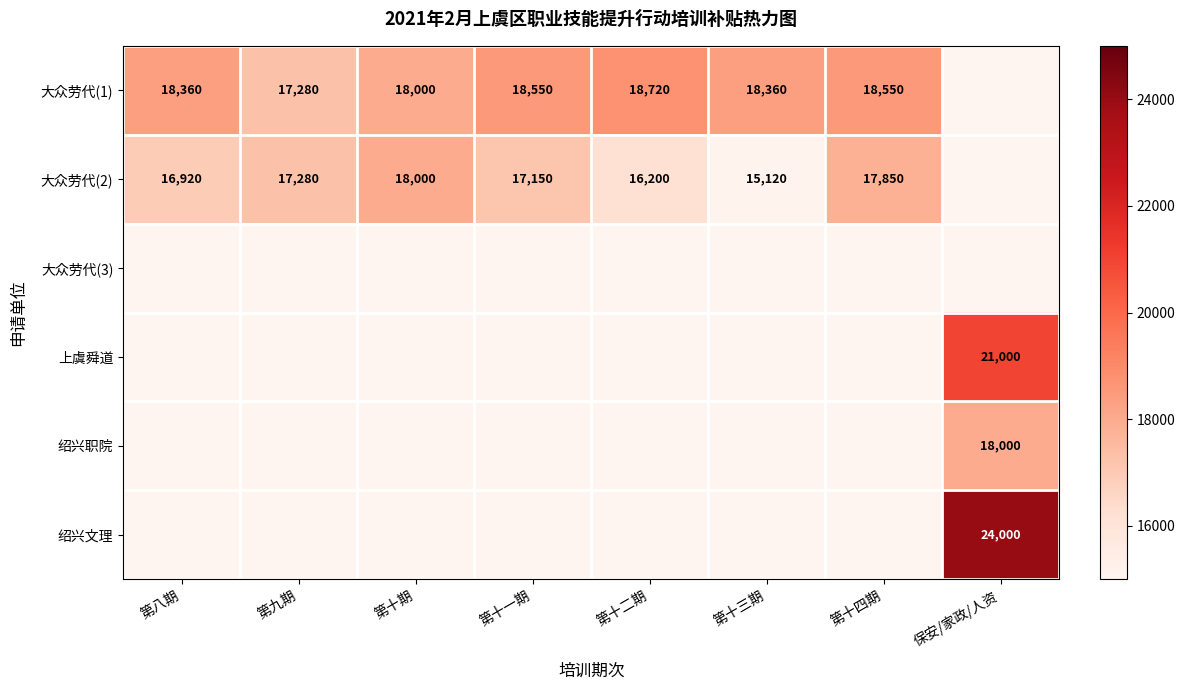

Is it true that 大众劳代(1) equals 18720 at 第十二期?

True